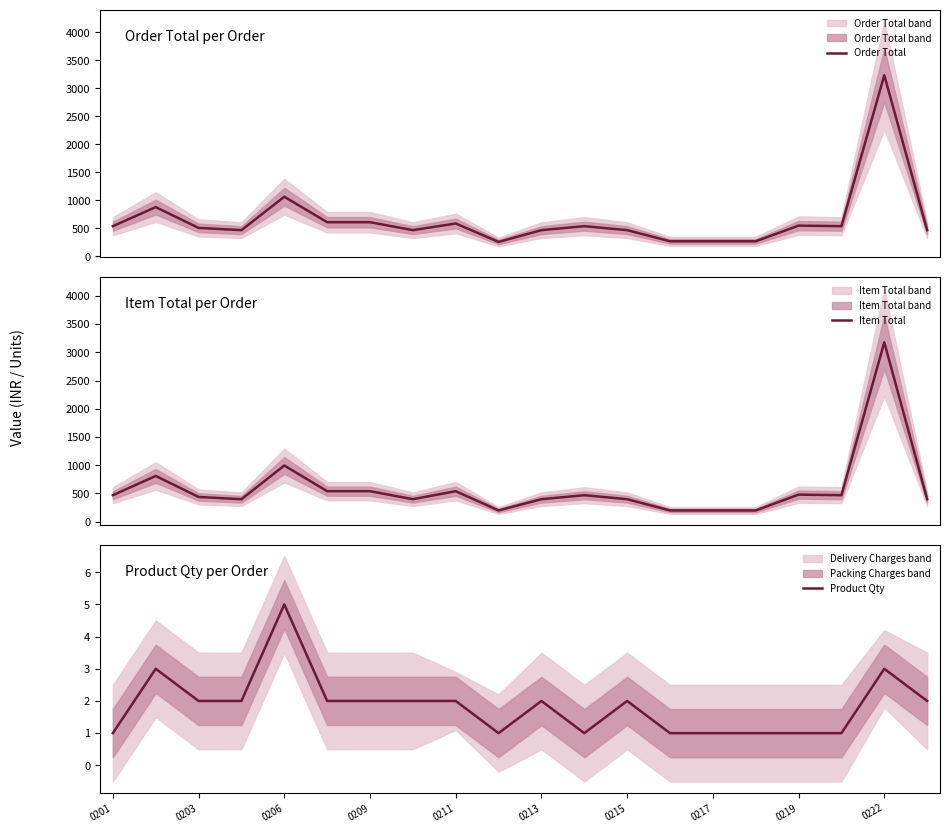

The value of Product Qty at 0203 is 1. True or false?

False